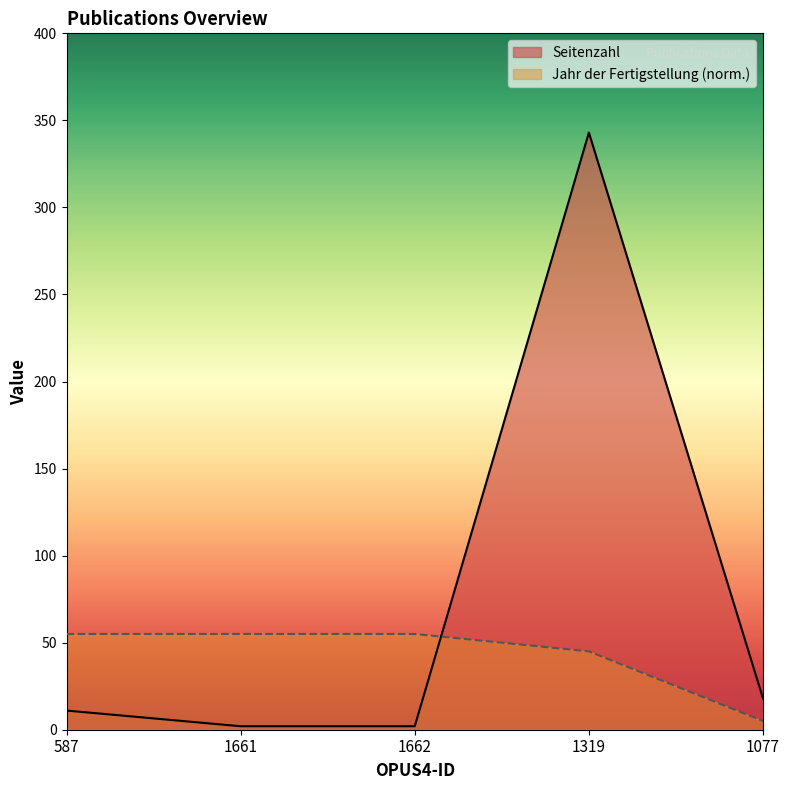

What is the average value of the Seitenzahl series?

75